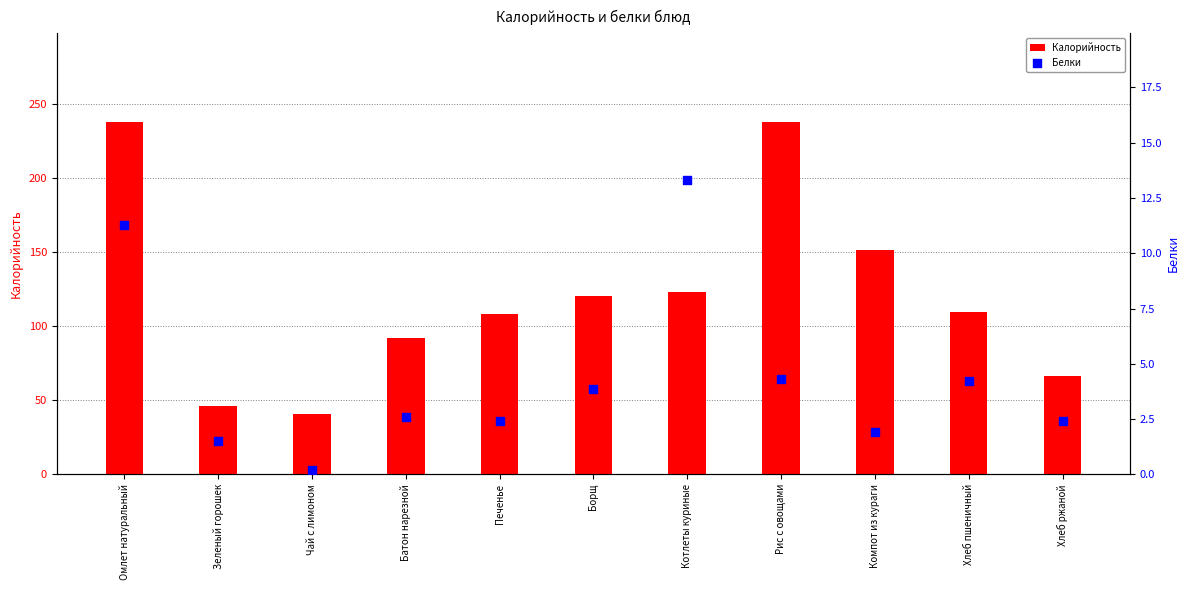

Which series reaches the maximum Y coordinate?

Калорийность